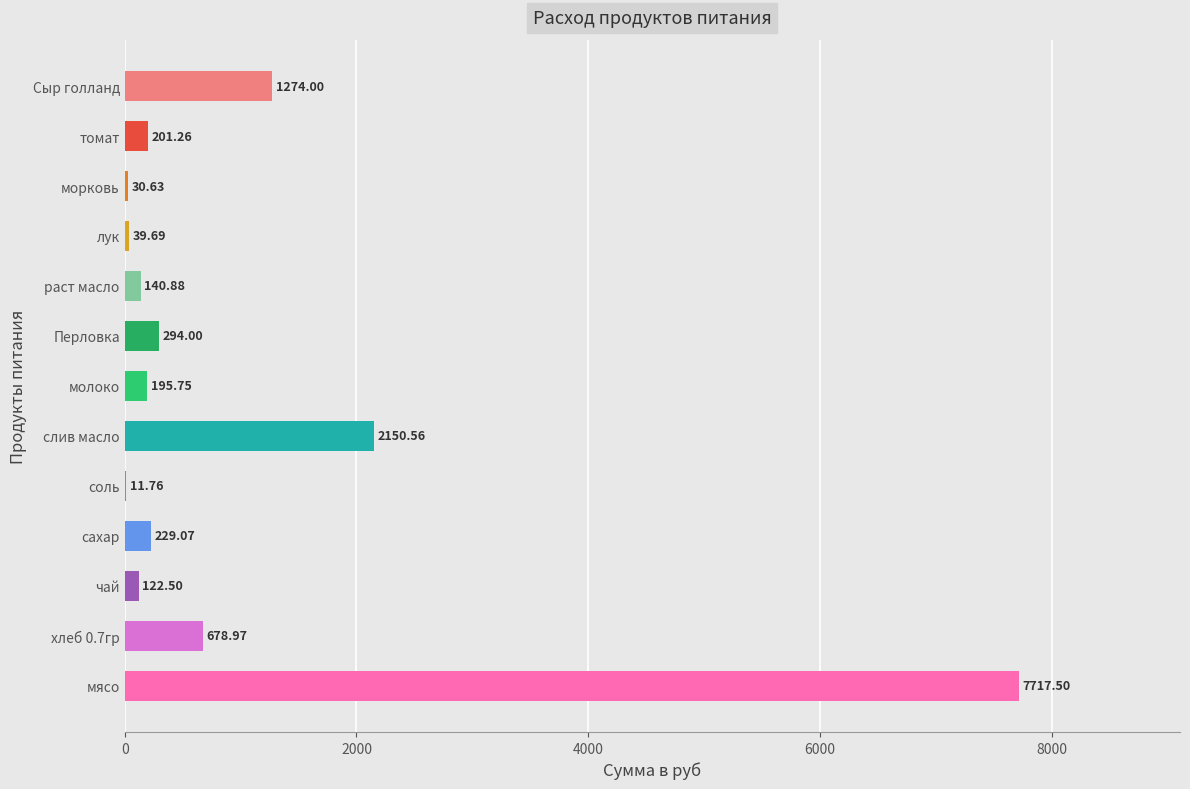

What is the ratio of the value at Сыр голланд to the value at томат?

6.3